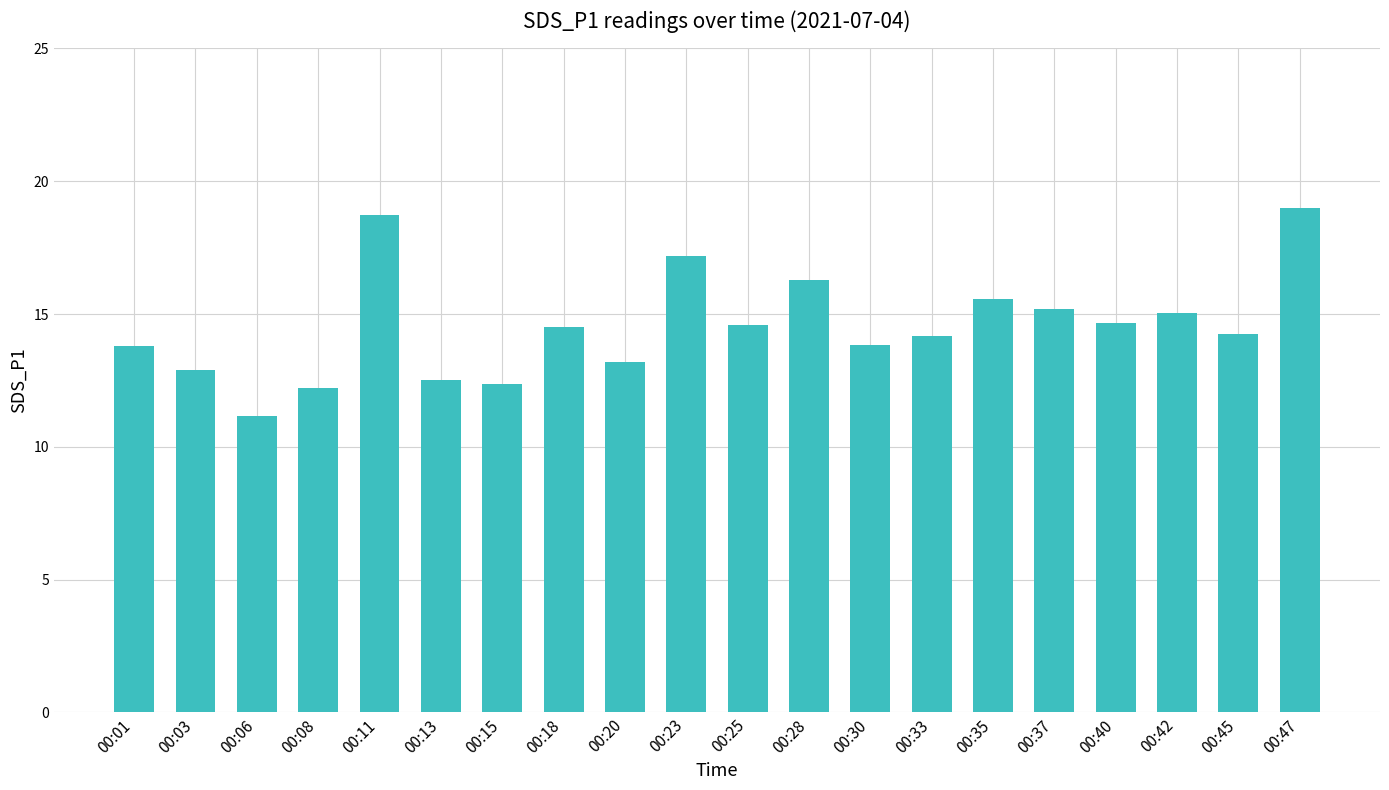

How many values are below 14?

8